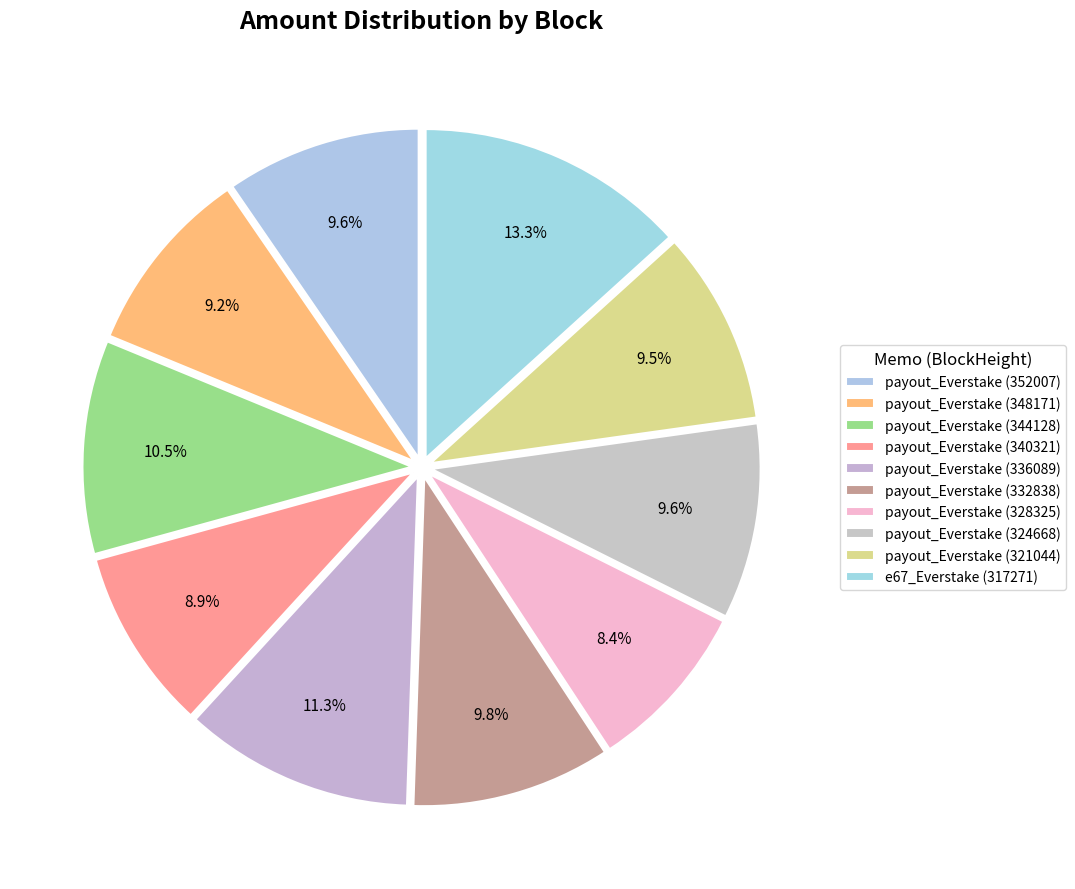

Between payout_Everstake (336089) and payout_Everstake (352007), which is larger?

payout_Everstake (336089)